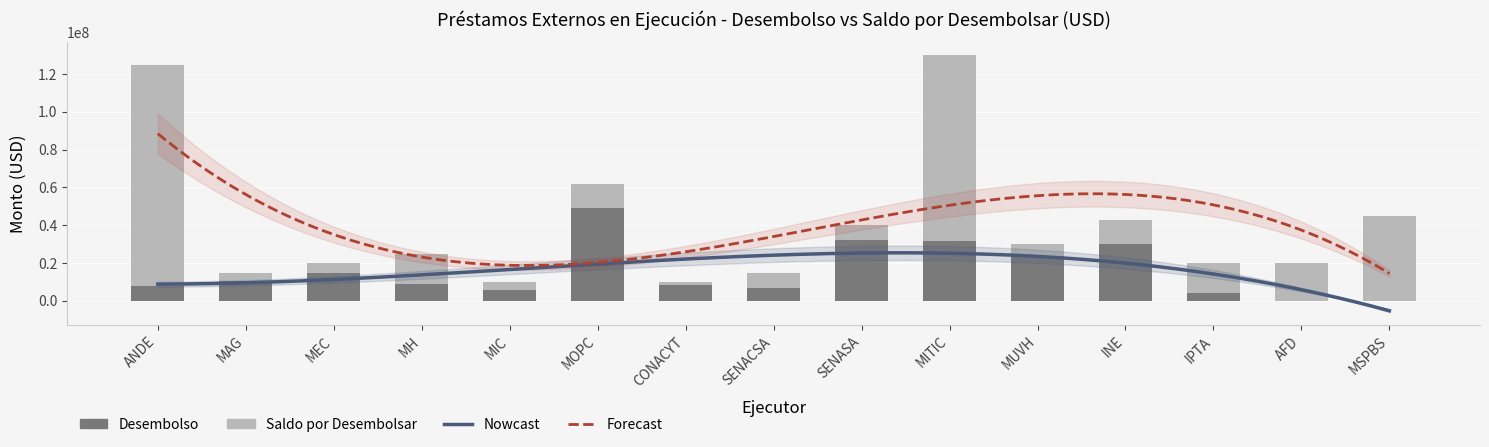

How many groups of bars are there?

15